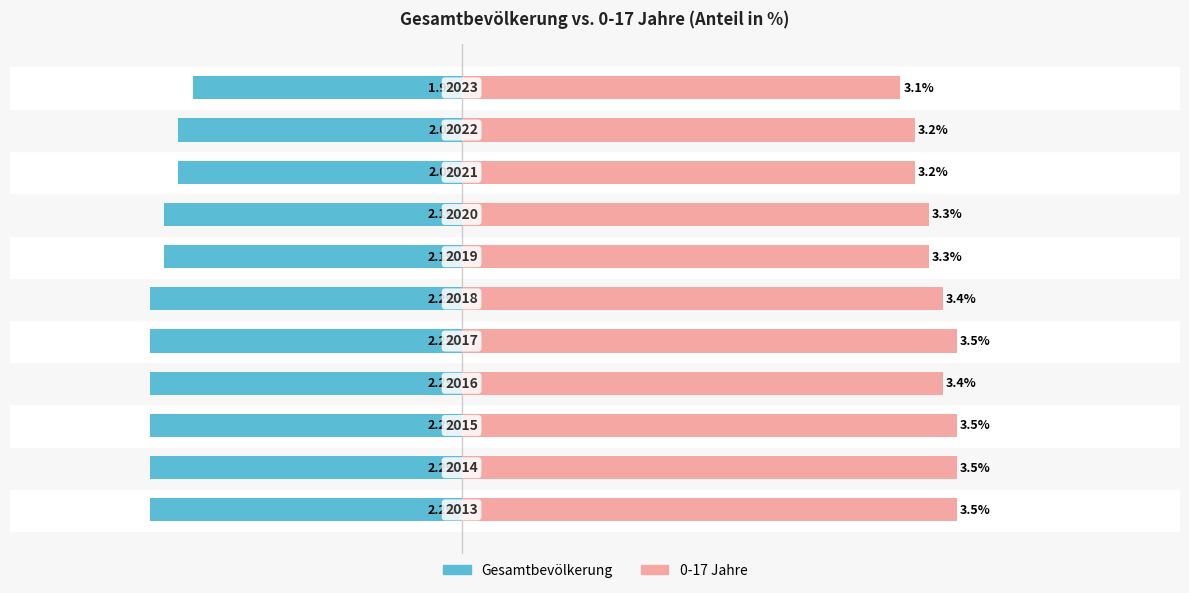

What is the approximate value of Gesamtbevölkerung at 2?

-2.2